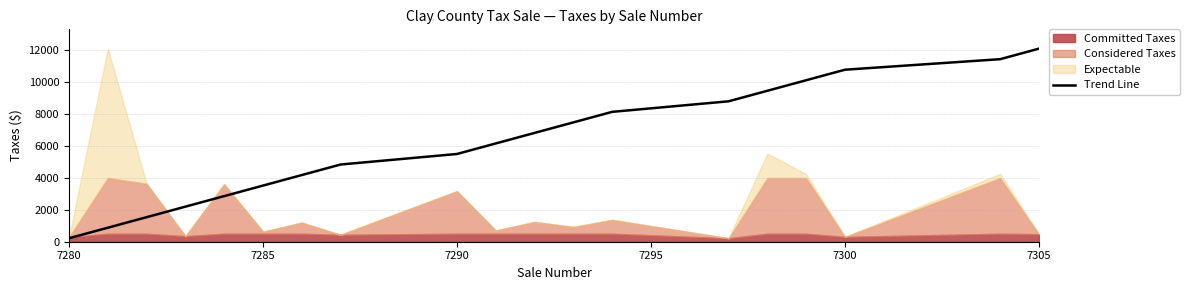

Is it true that Trend Line equals 3523.1 at 7285?

True